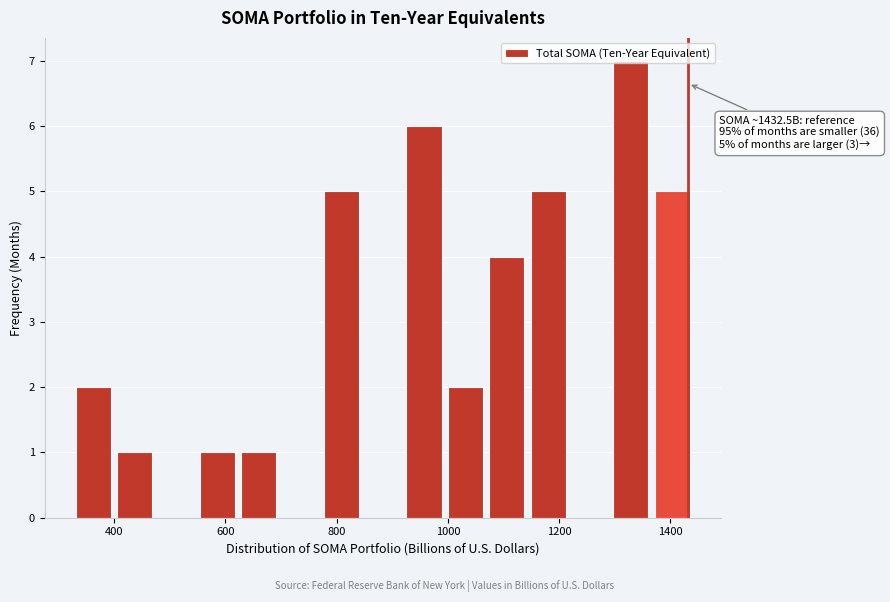

Around what value on the x-axis is the tallest bar? Give the approximate position of its centre, as read against the axis.

1320